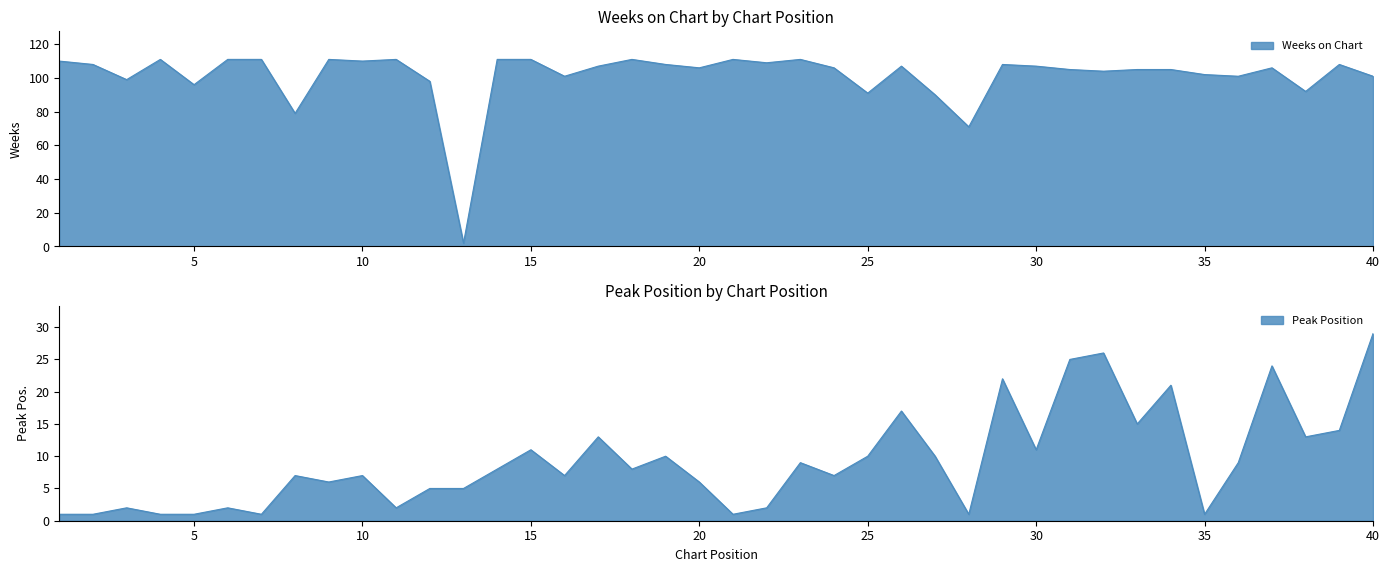

What is the sum of the Weeks on Chart values at 27 and 30?

197